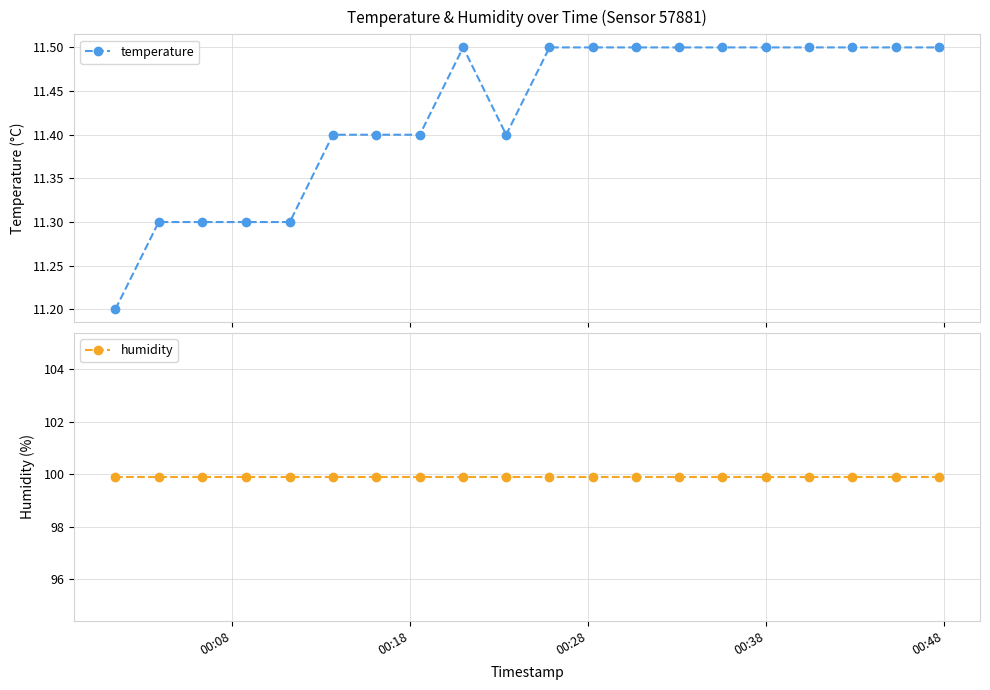

What is the highest value of the temperature series?

11.5